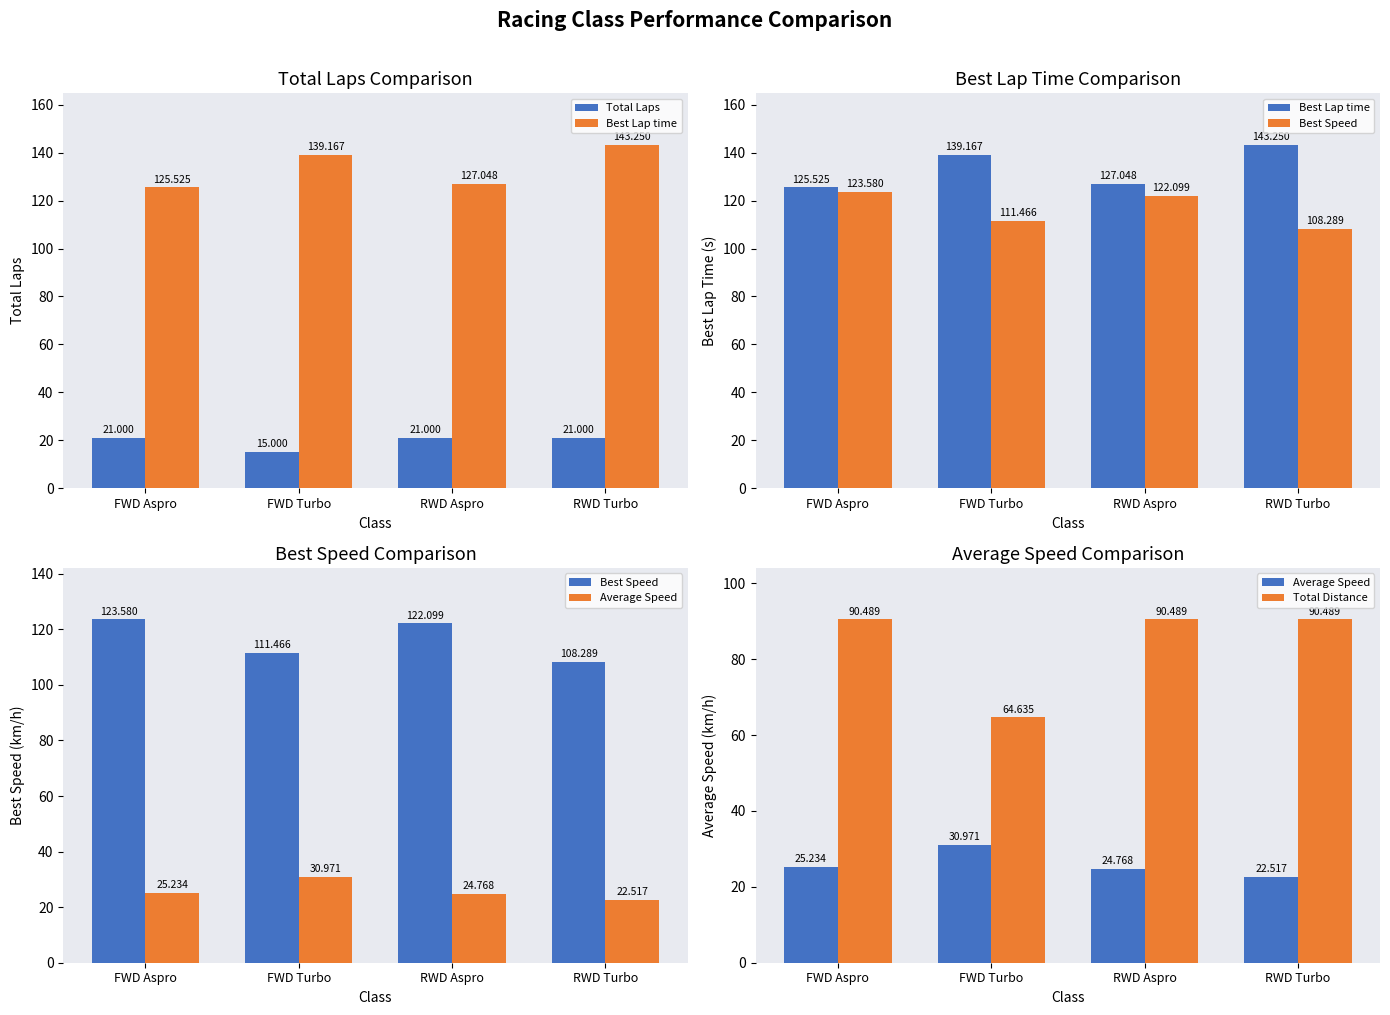

List the labels in order of Best Speed value, smallest first.

RWD Turbo, FWD Turbo, RWD Aspro, FWD Aspro